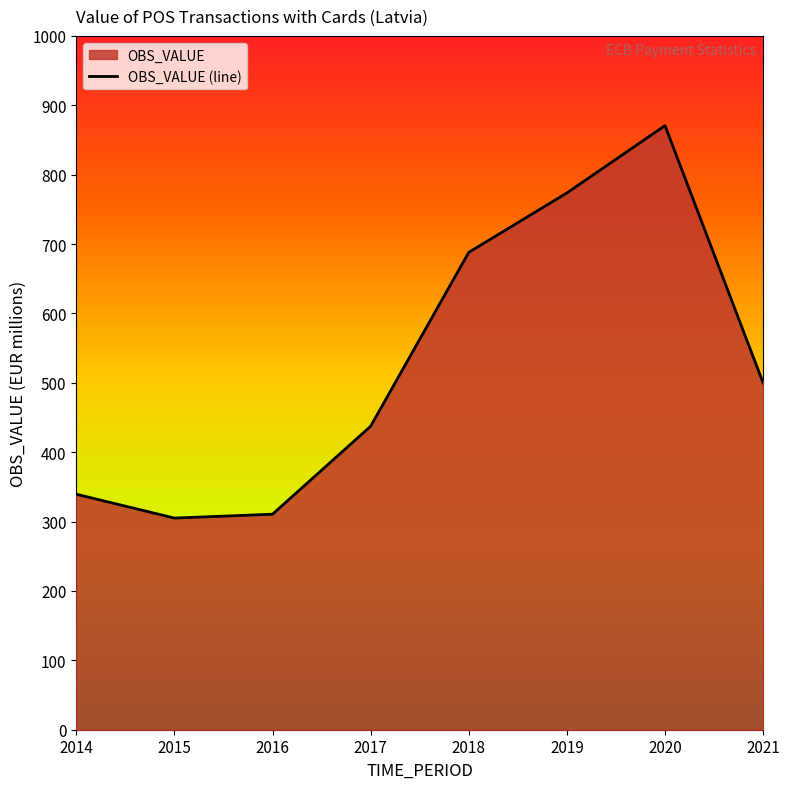

Between 2018 and 2017, which is larger?

2018